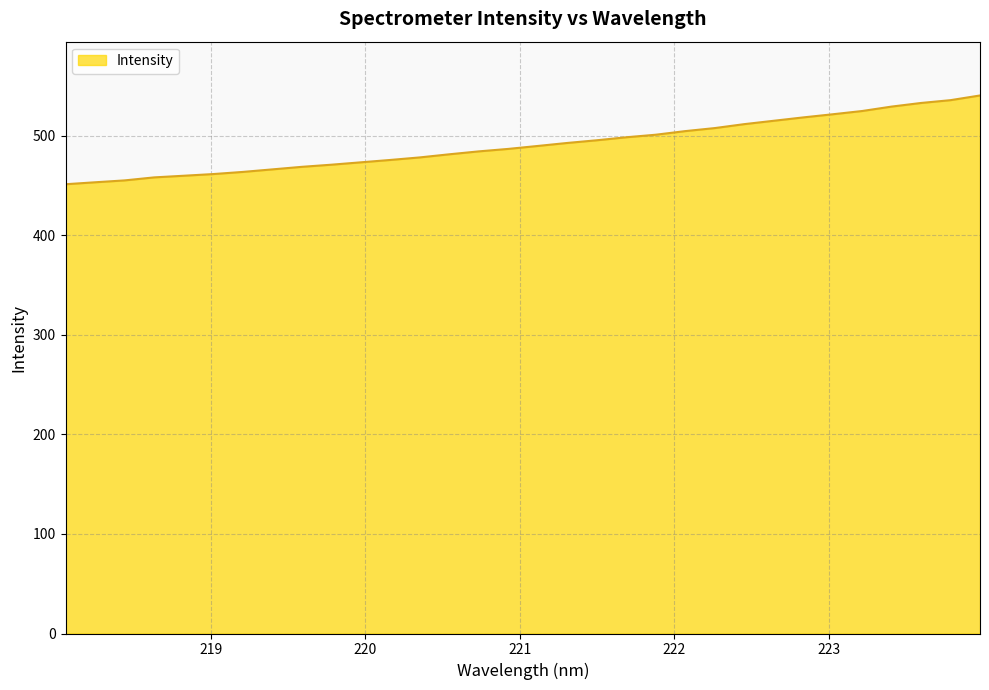

Count the number of values greater than 489.

16